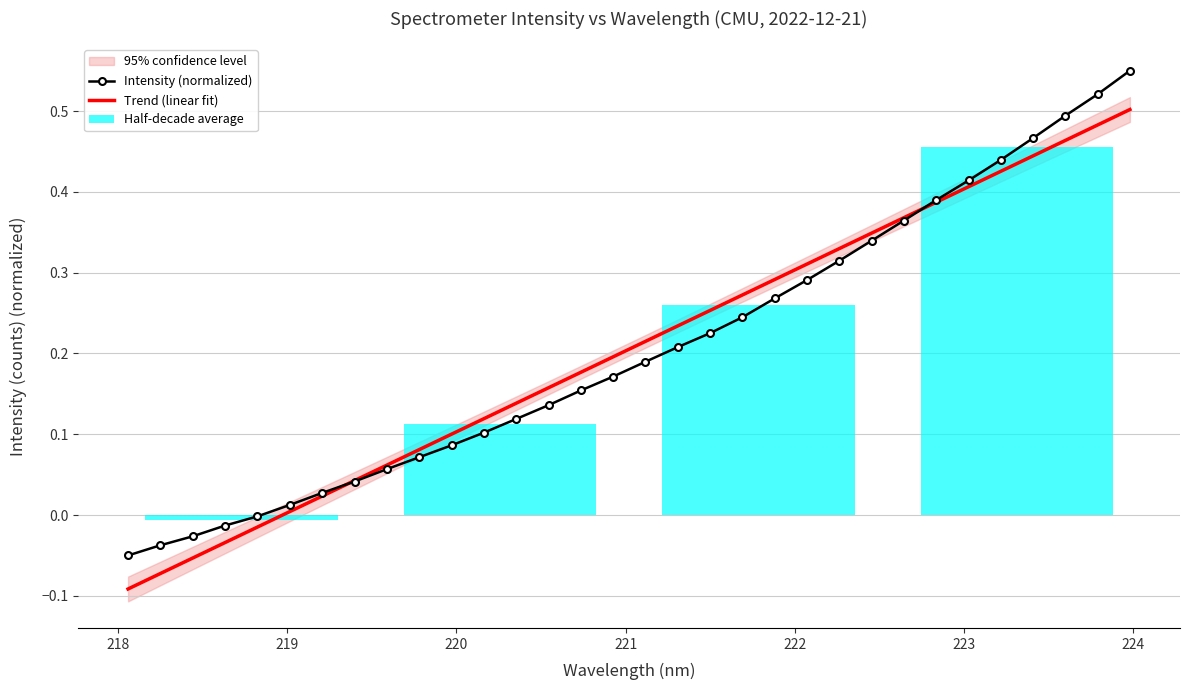

Count the number of categories in the chart.

32